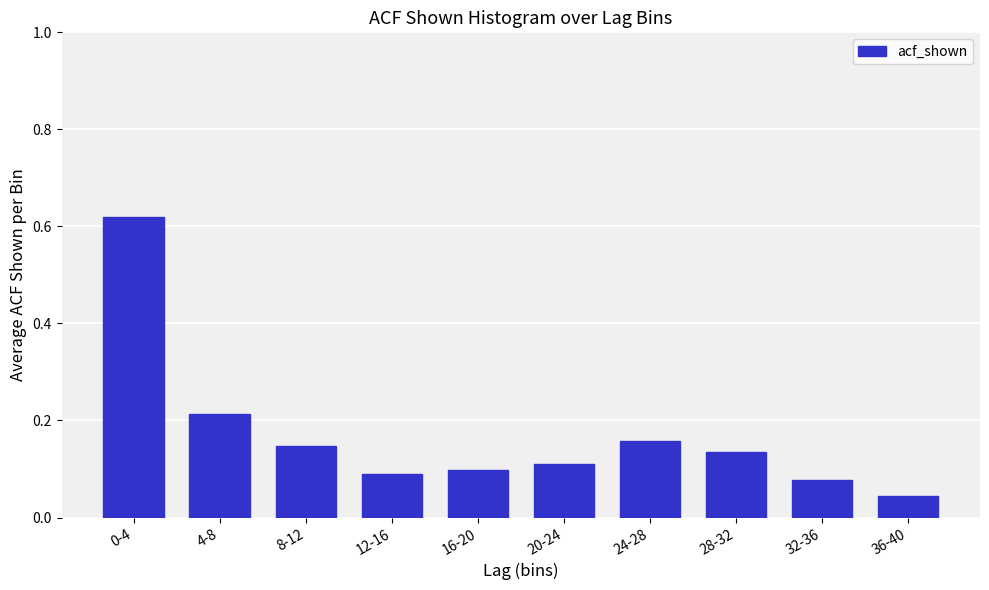

Between 16-20 and 8-12, which is larger?

8-12